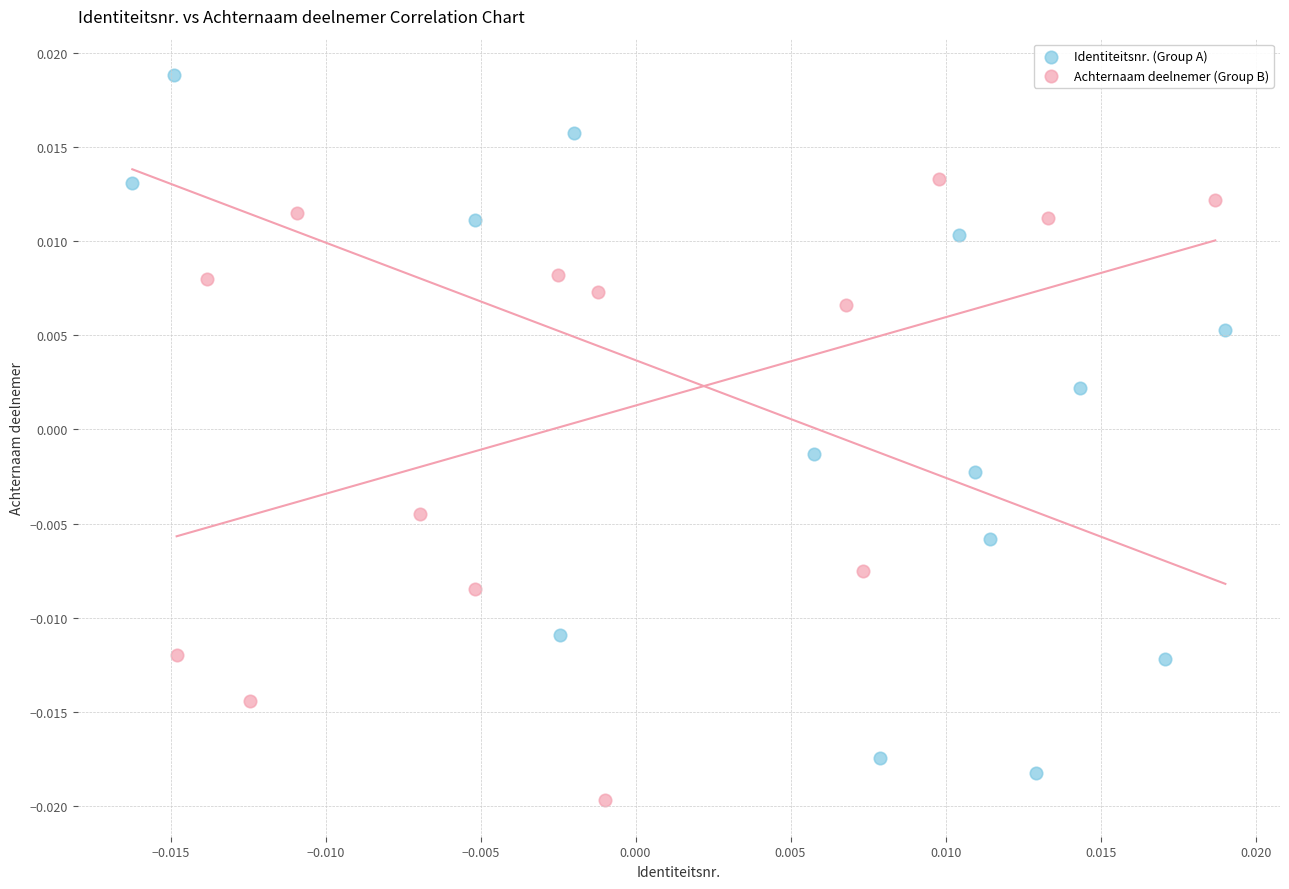

Which series contains the lowest Y value?

Achternaam deelnemer (Group B)